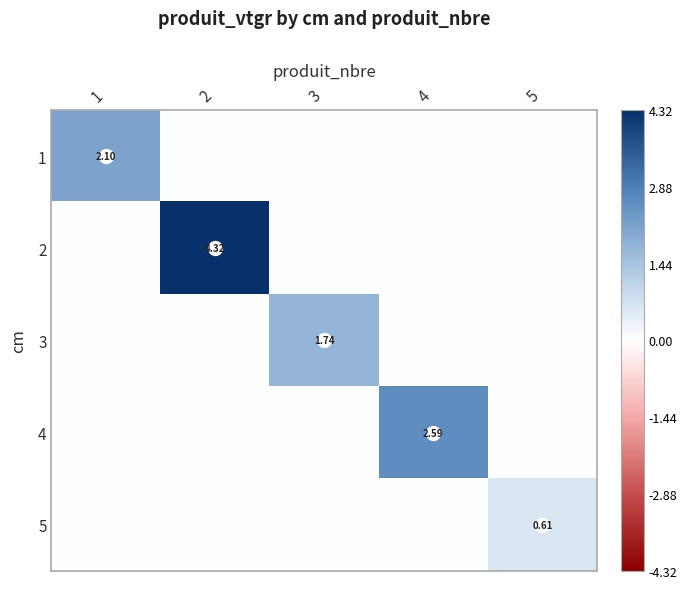

Which category has the highest value in the 1 series?

1